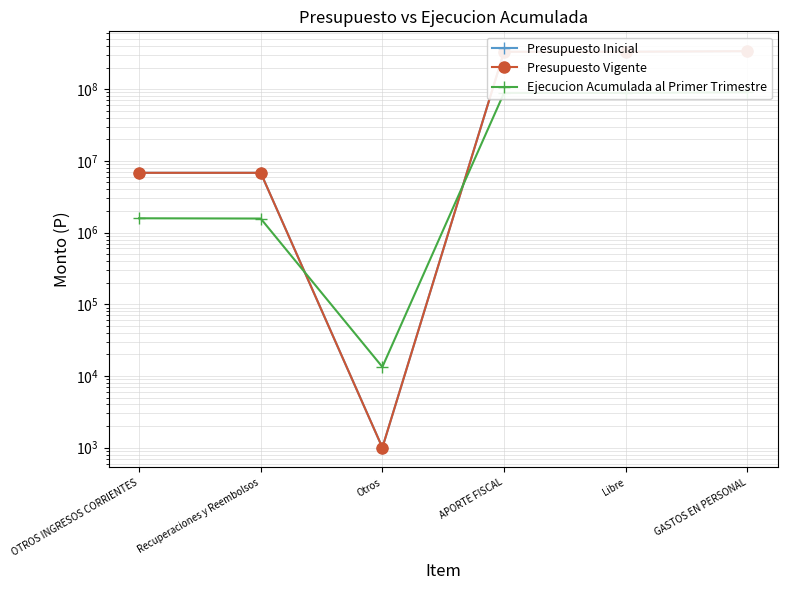

Is this an area chart (filled region under the line)?

No